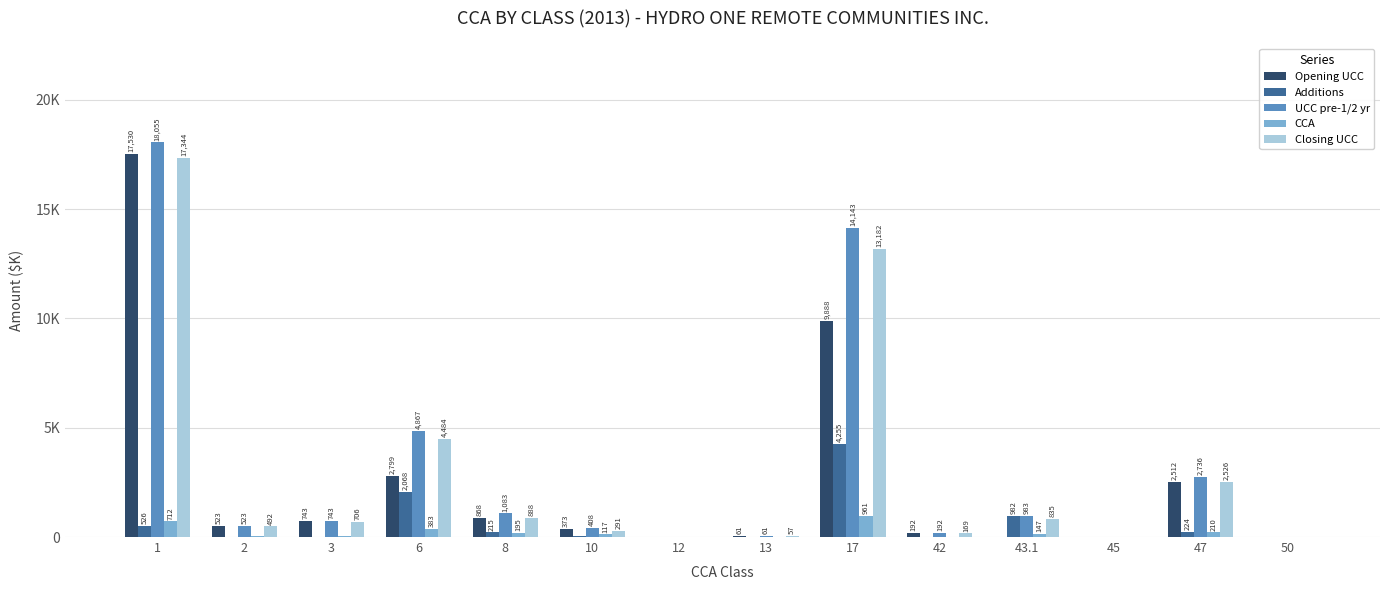

What is the difference between the maximum and minimum values in the UCC pre-1/2 yr series?

18054.0